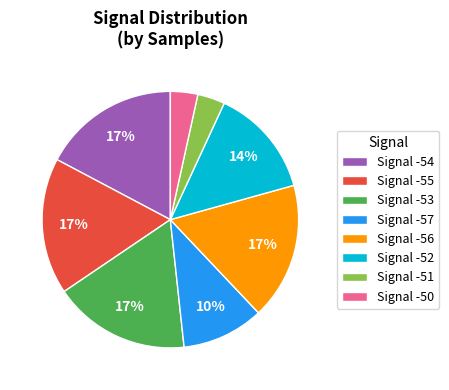

Which has a higher value, Signal -57 or Signal -56?

Signal -56